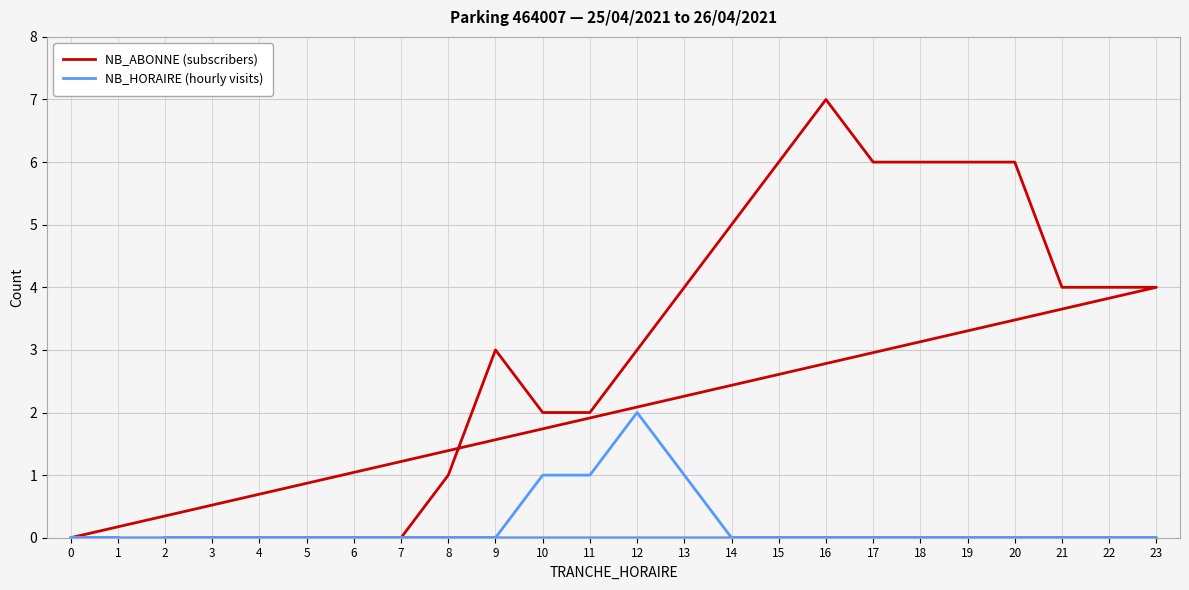

True or false: NB_HORAIRE (hourly visits) and NB_ABONNE (subscribers) intersect in this chart.

False